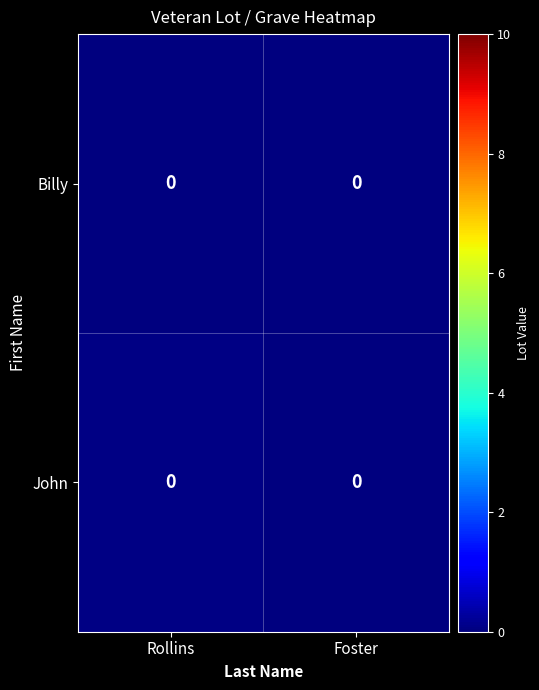

Is it true that John equals 0.0 at Rollins?

True